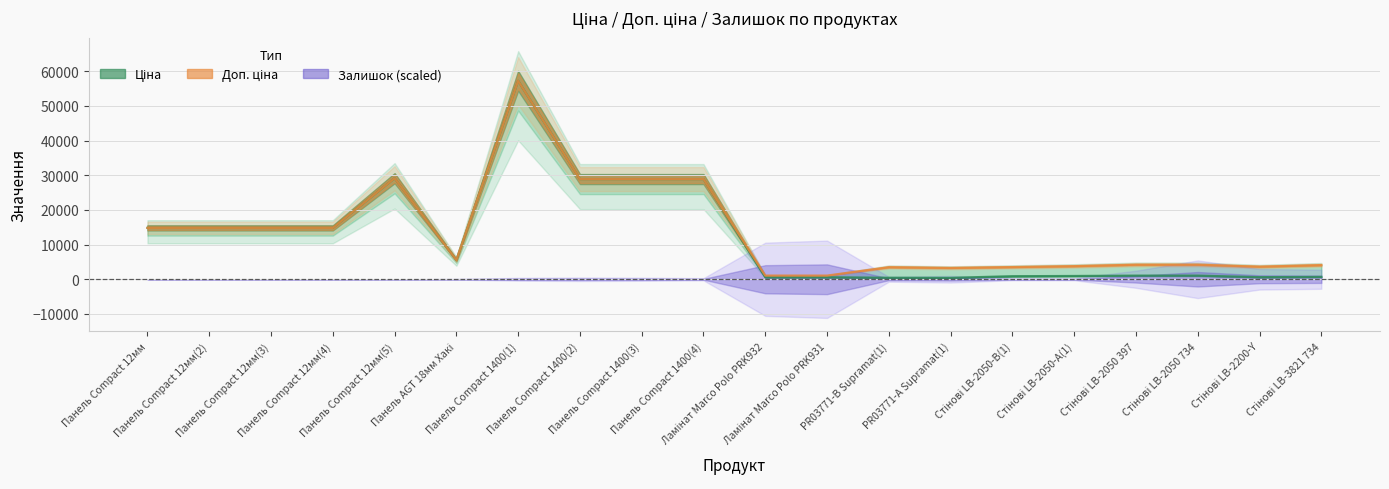

How many data points does each series have?

20